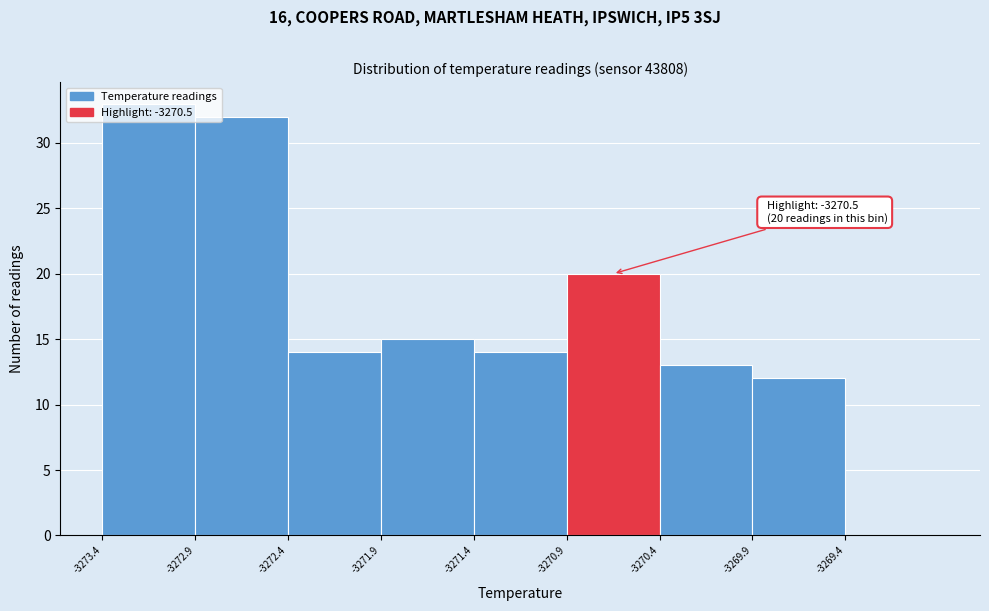

The value at -3271.9 is 15. True or false?

True